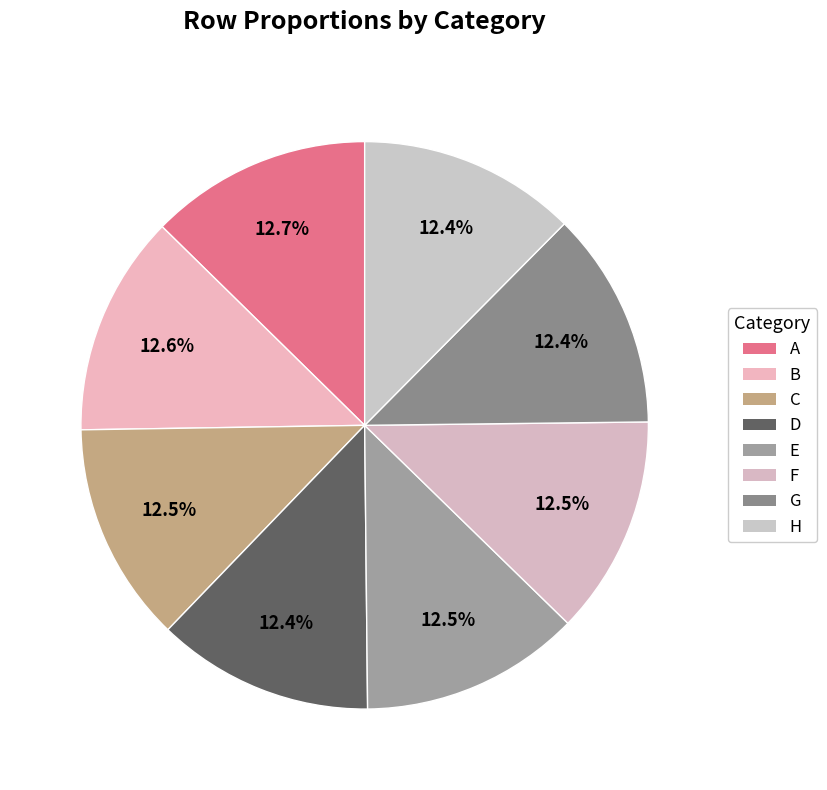

To the nearest percent, what is the average slice percentage?

13%